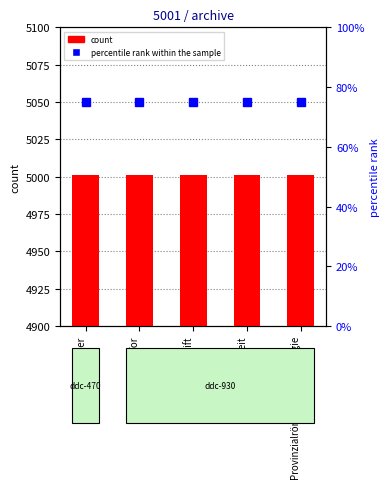

Which has a higher value, Inschrift or Lager?

Inschrift